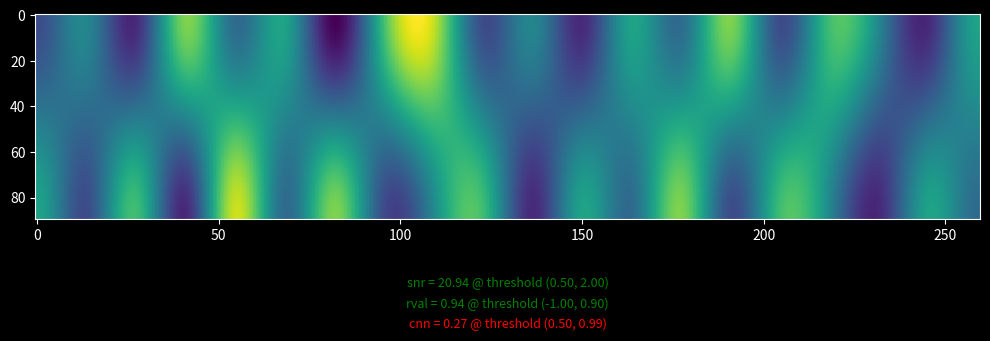

At which category is the sum across all series the highest?

8